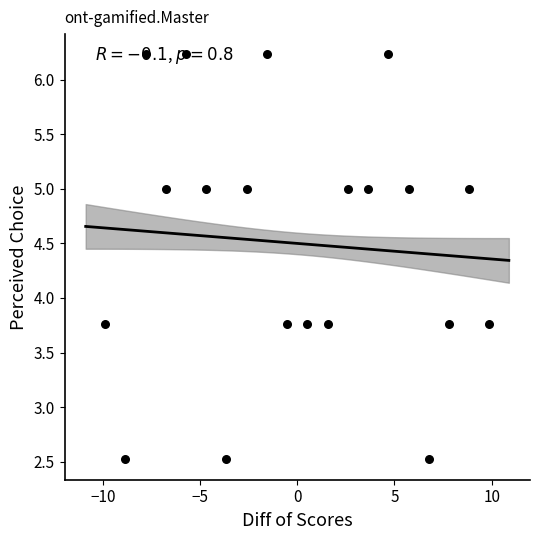

What is the range of Y values (max minus min)?

3.7